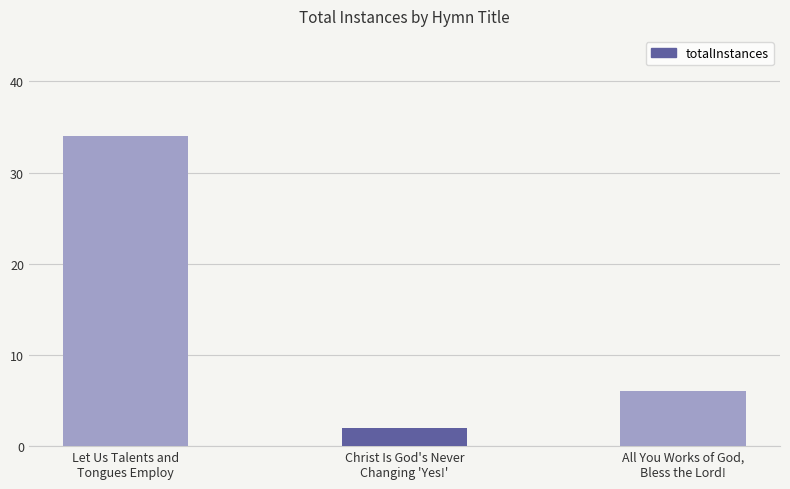

Reading left to right, extract all data points from this chart.

Let Us Talents and
Tongues Employ=34	Christ Is God's Never
Changing 'Yes!'=2	All You Works of God,
Bless the Lord!=6